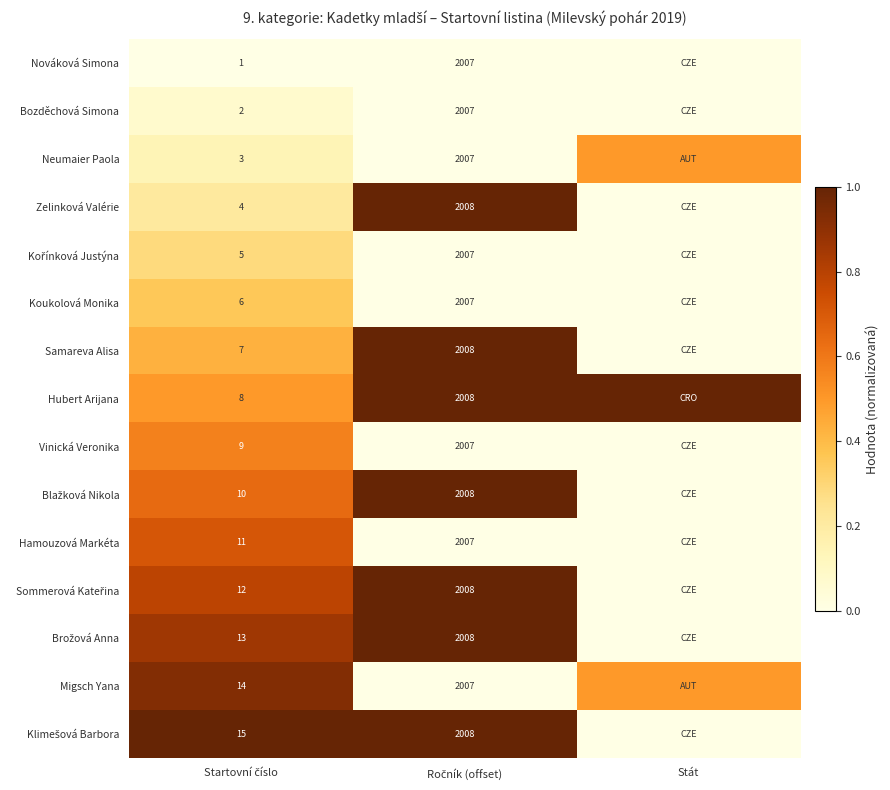

The Hubert Arijana series shows 0.1 at Startovní číslo. True or false?

False